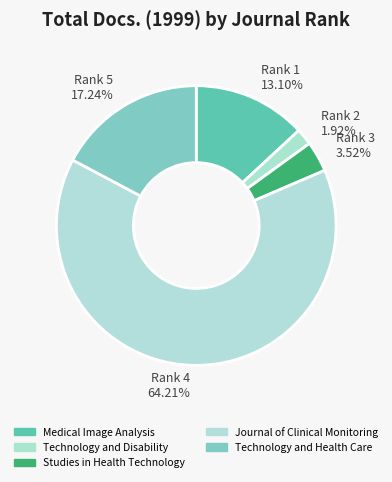

Does Studies in Health Technology account for over 50% of the chart?

No